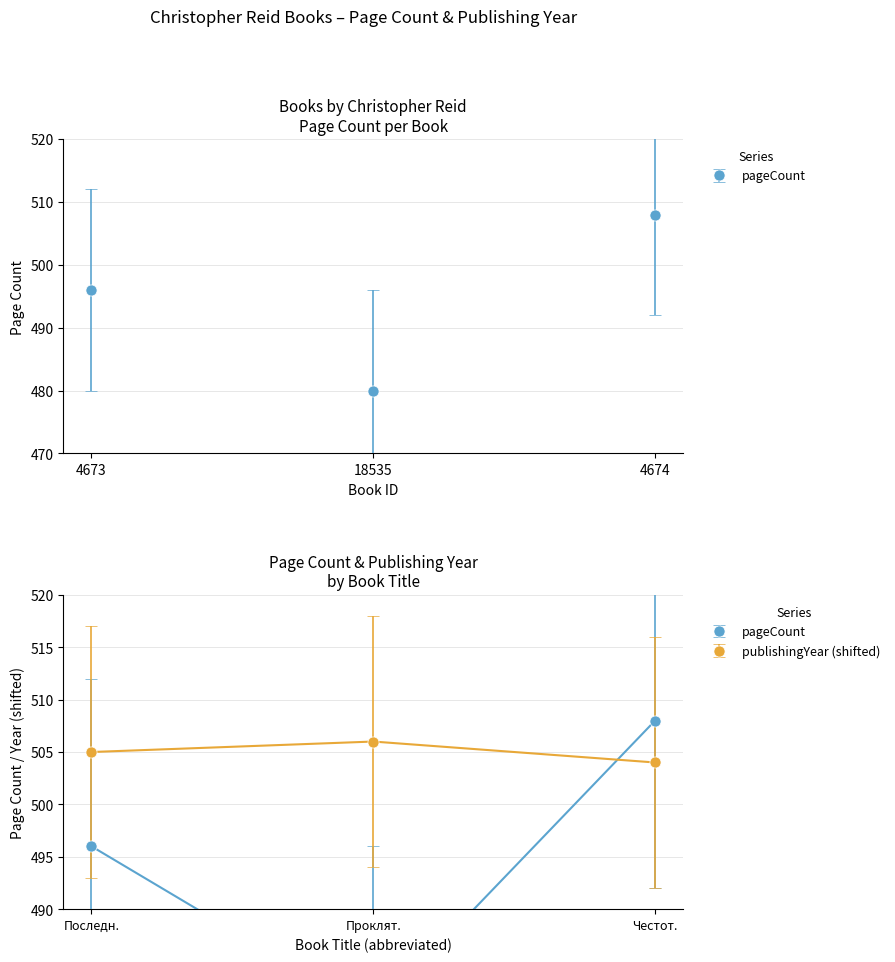

What is the approximate value of pageCount at Проклят.?

480